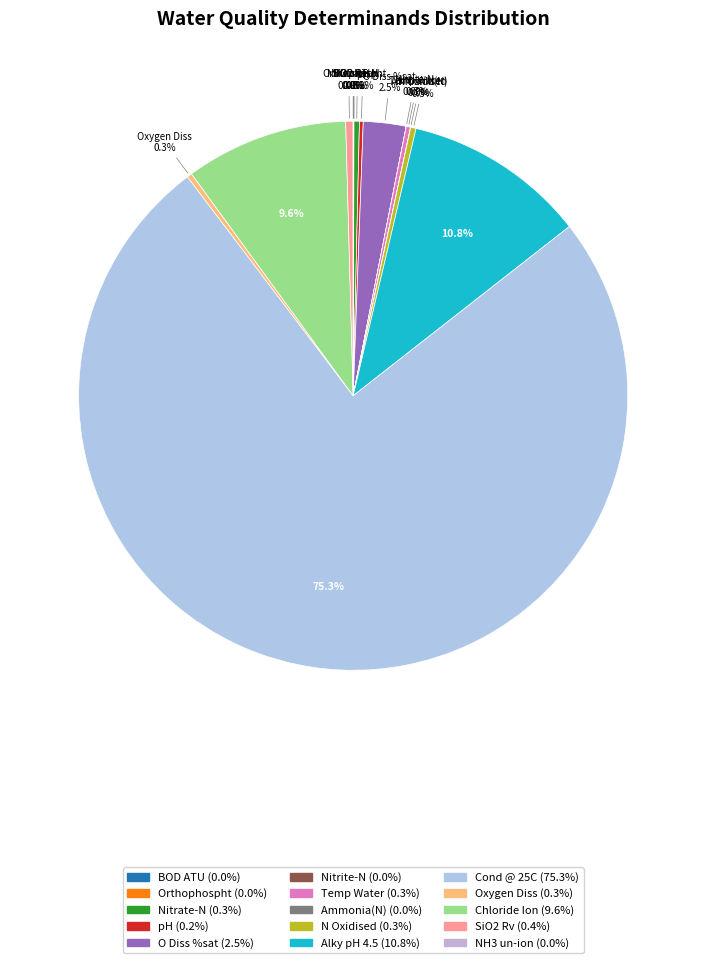

Which slice is the largest?

Cond @ 25C